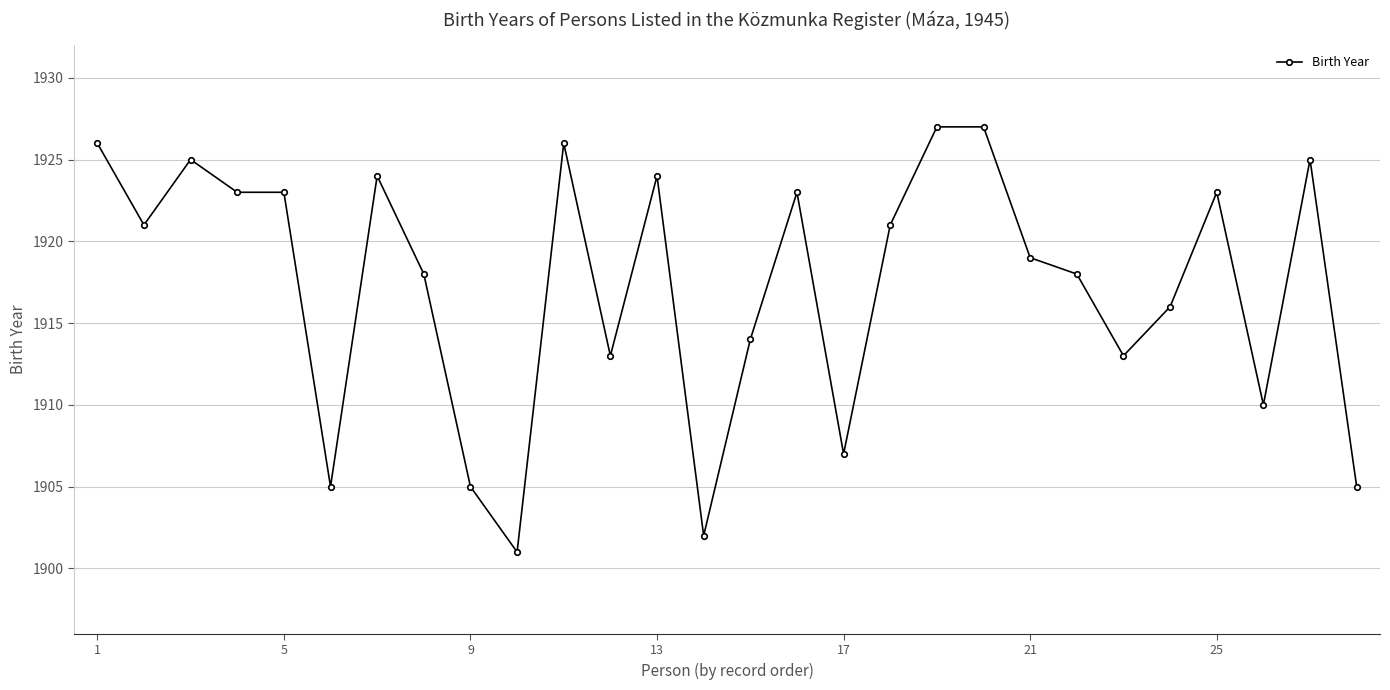

What is the difference between the maximum and minimum values?

26